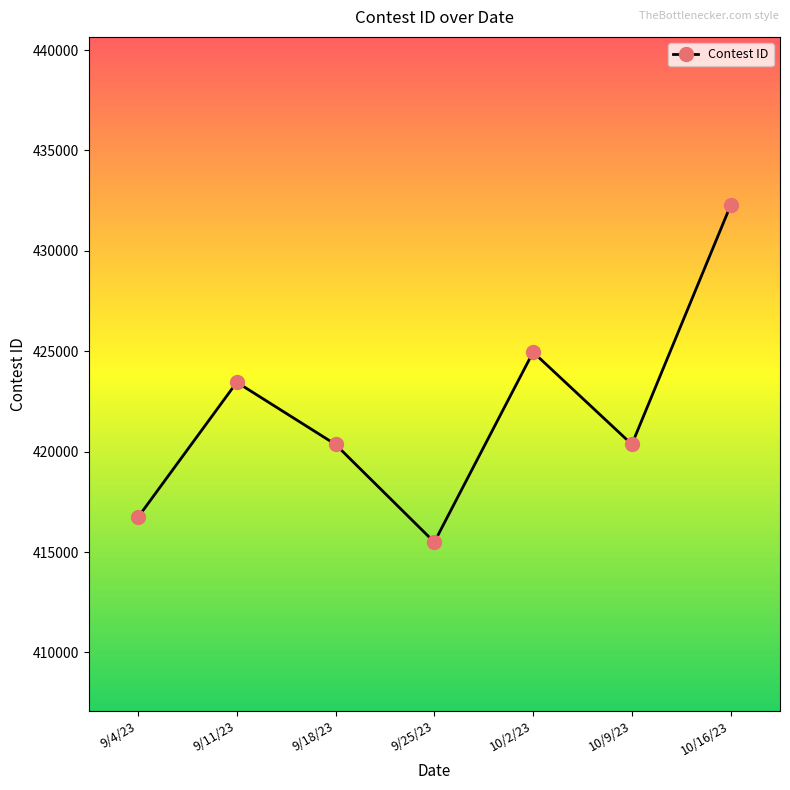

Where is the first local maximum?

9/11/23